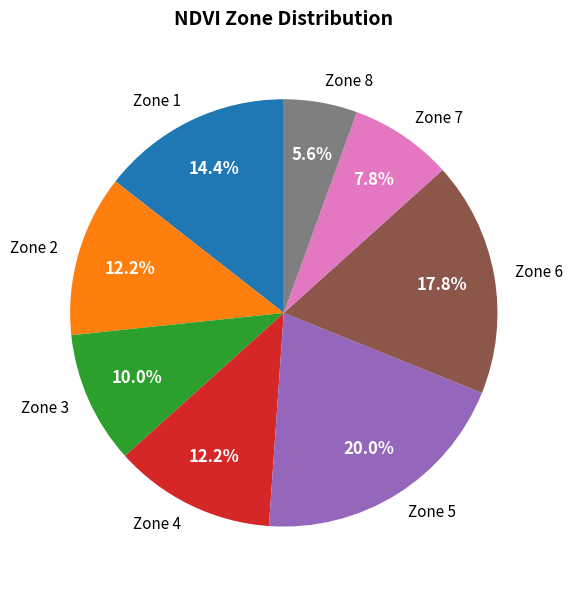

Which slice is the largest?

Zone 5